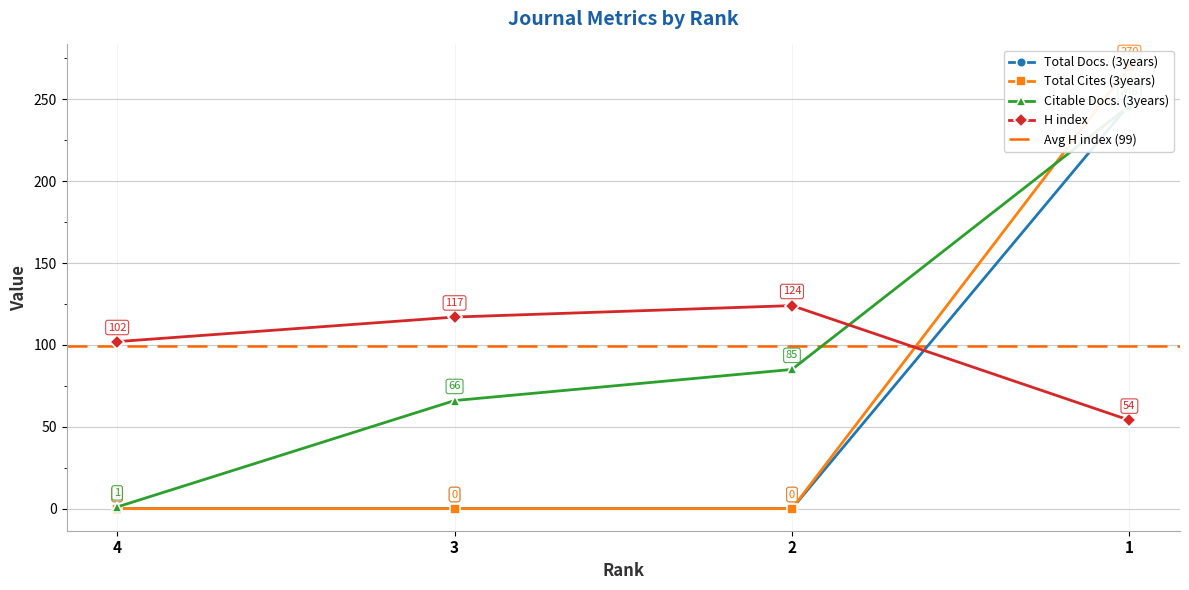

What is the approximate value of Total Cites (3years) at 1?

270